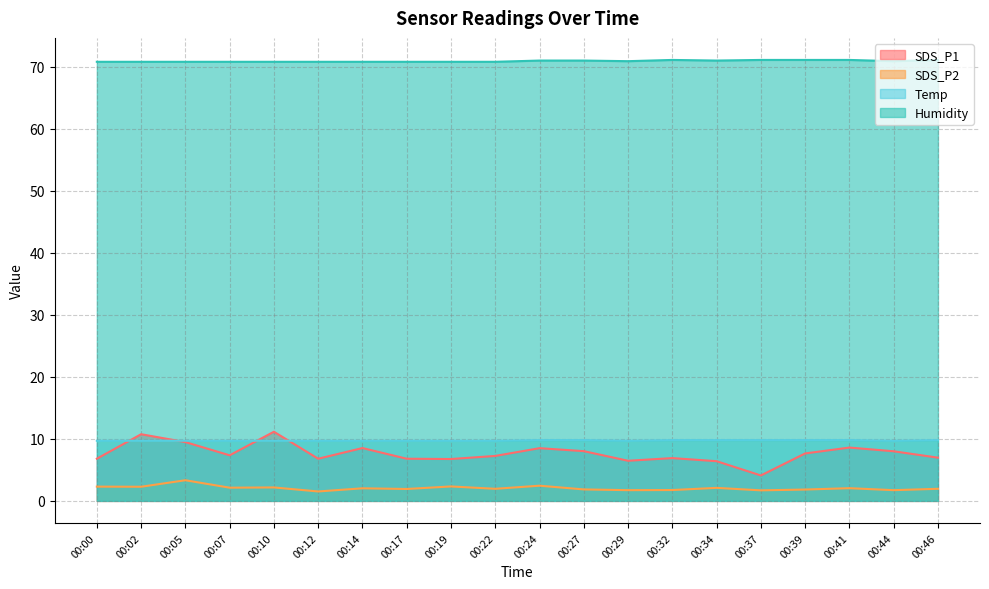

Reading left to right, transcribe all the data shown in this chart.

SDS_P1: 6.8	10.8	9.5	7.3	11.2	6.8	8.5	6.8	6.8	7.2	8.5	8.0	6.5	6.9	6.4	4.1	7.7	8.6	8.0	7.0
SDS_P2: 2.3	2.3	3.3	2.1	2.2	1.5	2.0	1.9	2.3	1.9	2.5	1.9	1.7	1.8	2.1	1.7	1.8	2.0	1.7	1.9
Temp: 9.7	9.7	9.7	9.7	9.7	9.7	9.7	9.7	9.7	9.7	9.8	9.8	9.7	9.8	9.8	9.8	9.8	9.8	9.7	9.8
Humidity: 70.8	70.8	70.8	70.8	70.8	70.8	70.8	70.8	70.8	70.8	71.0	71.0	70.9	71.1	71.0	71.1	71.1	71.1	70.9	71.1